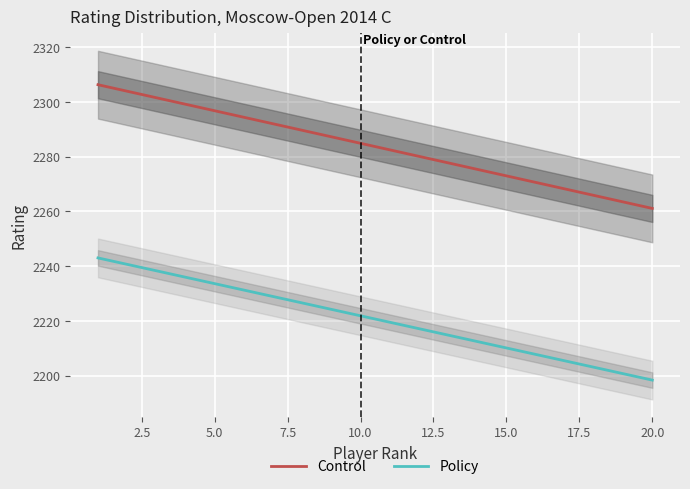

Is it true that Control equals 1482.1 at 5.0?

False